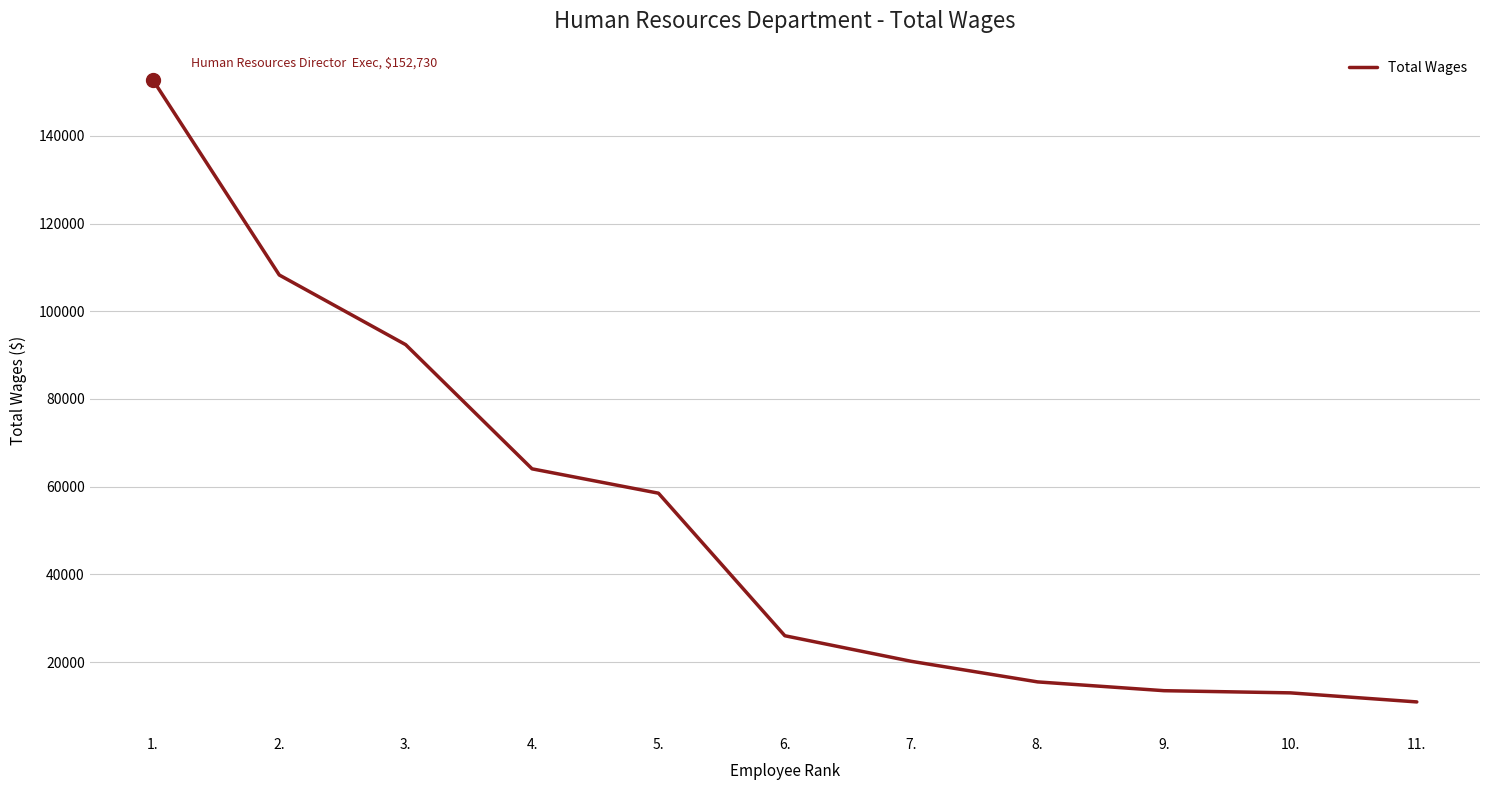

True or false: there are more than 2 points higher than both neighbors.

False